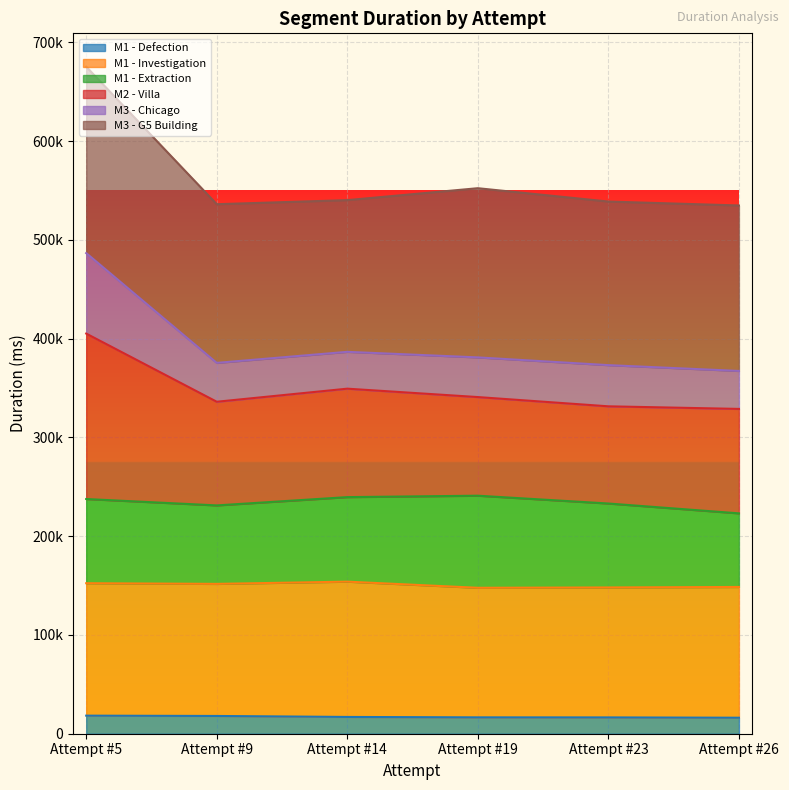

What are all the series names shown in the legend?

M1 - Defection, M1 - Investigation, M1 - Extraction, M2 - Villa, M3 - Chicago, M3 - G5 Building